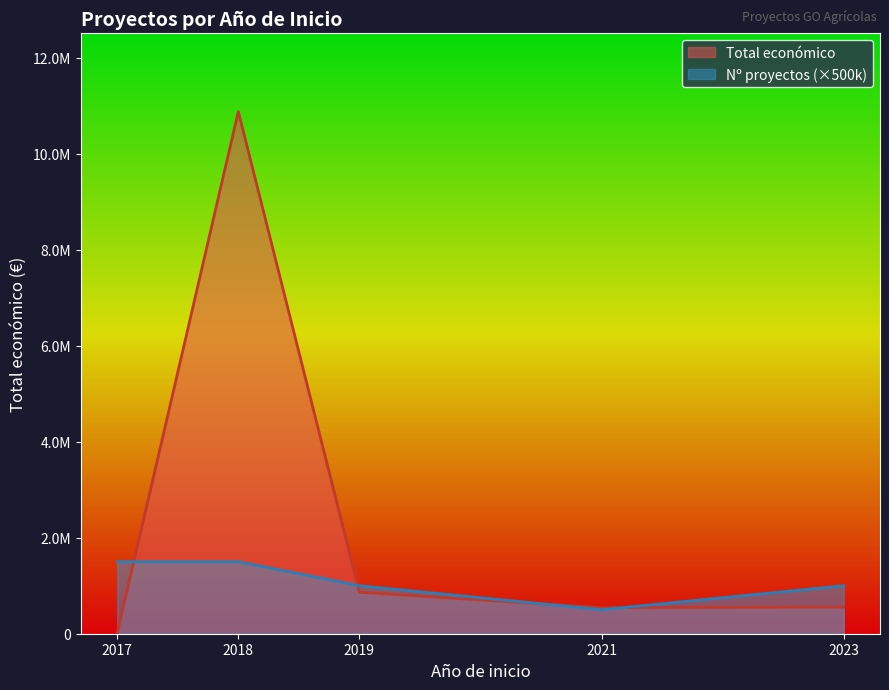

How many lines are shown in the chart?

2